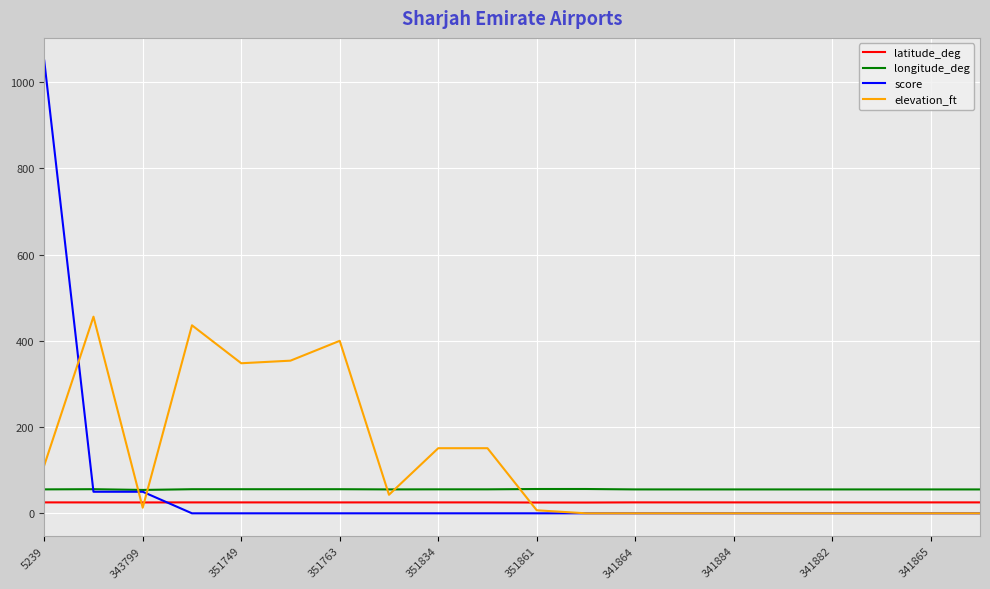

Which series has the widest spread of values?

score